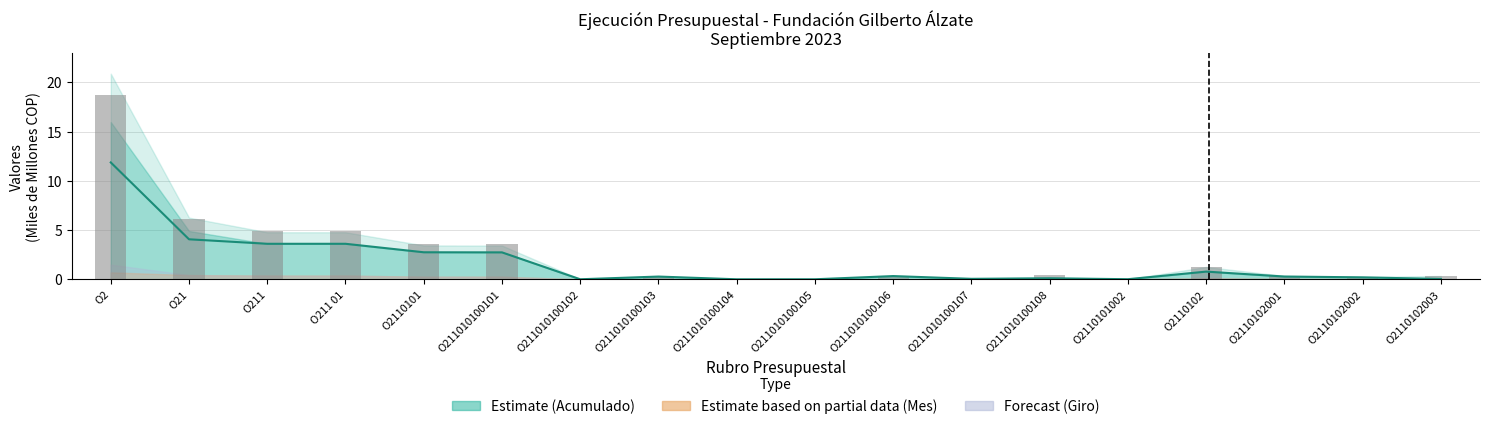

Reading right to left, transcribe all the data shown in this chart.

Acumulado Giro: O2110102003=0.0	O2110102002=0.2	O2110102001=0.3	O2110102=0.8	O2110101002=0.0	O211010100108=0.1	O211010100107=0.0	O211010100106=0.3	O211010100105=0.0	O211010100104=0.0	O211010100103=0.3	O211010100102=0.0	O211010100101=2.7	O2110101=2.7	O211 01=3.6	O211=3.6	O21=4.1	O2=11.9
Inicial: O2110102003=0.3	O2110102002=0.2	O2110102001=0.3	O2110102=1.3	O2110101002=0.0	O211010100108=0.4	O211010100107=0.1	O211010100106=0.3	O211010100105=0.0	O211010100104=0.0	O211010100103=0.3	O211010100102=0.0	O211010100101=3.6	O2110101=3.6	O211 01=4.9	O211=4.9	O21=6.1	O2=18.7